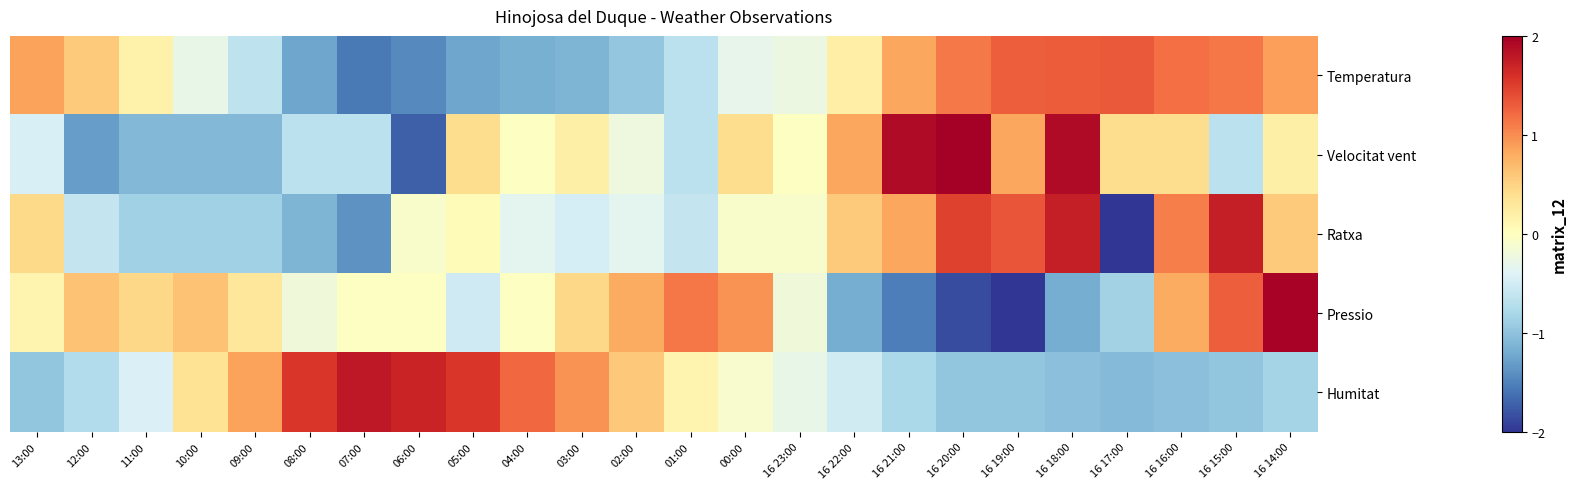

Between 16 21:00 and 16 20:00, which series saw the biggest shift?

Ratxa